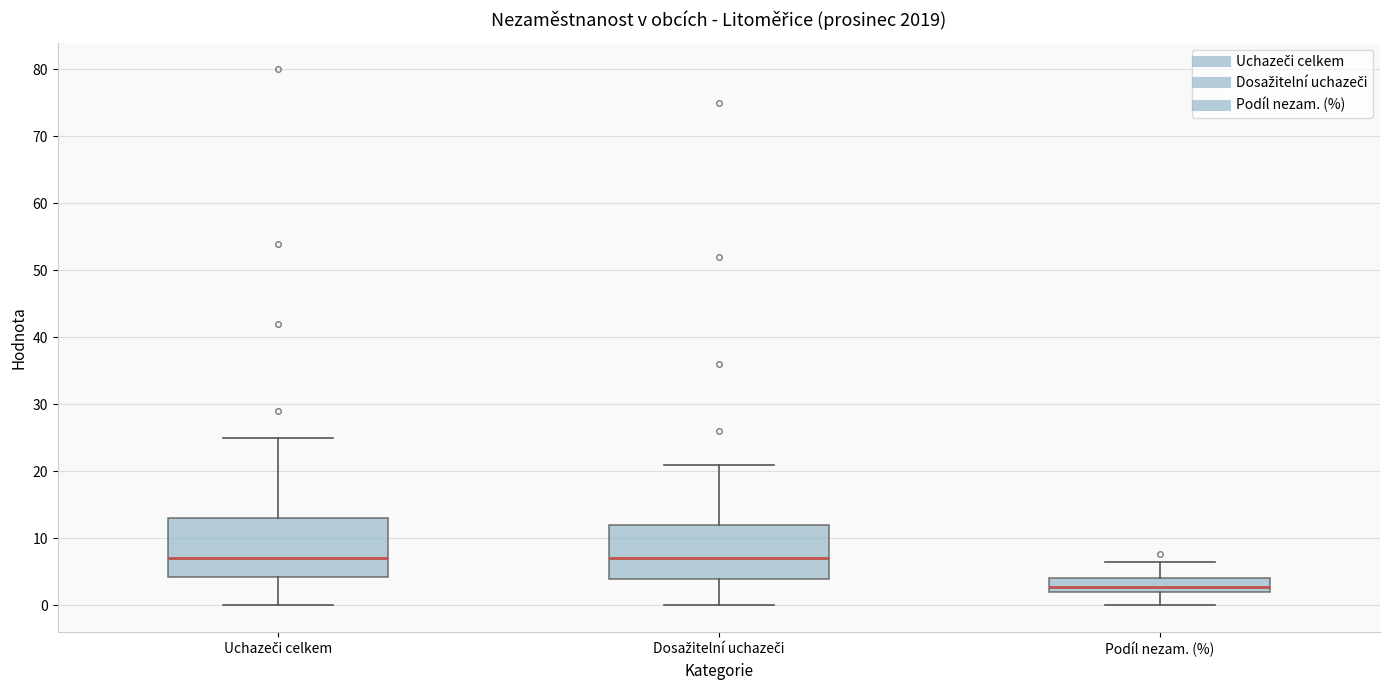

Reading left to right, transcribe this box plot: for each box, give where its median line is, the range the box spans, and where its two whiskers end, as read against the y-axis. The values are not printed on the chart, so give them approximately, as read against the axis.

Uchazeči celkem: median 7, box 4 to 13, whiskers 0 to 25
Dosažitelní uchazeči: median 7, box 4 to 12, whiskers 0 to 21
Podíl nezam. (%): median 3, box 2 to 4, whiskers 0 to 6